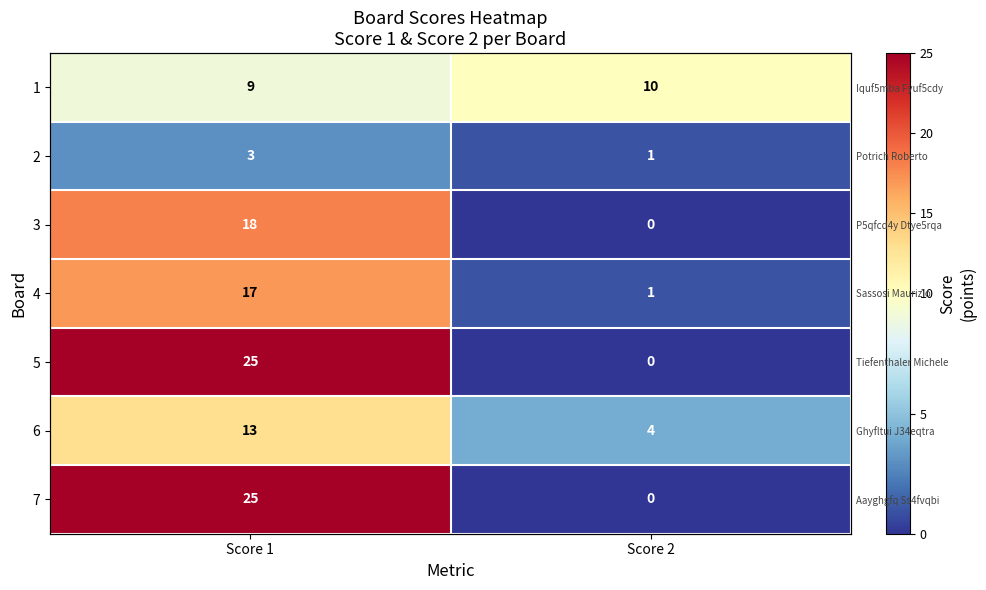

How many series are shown in this chart?

7